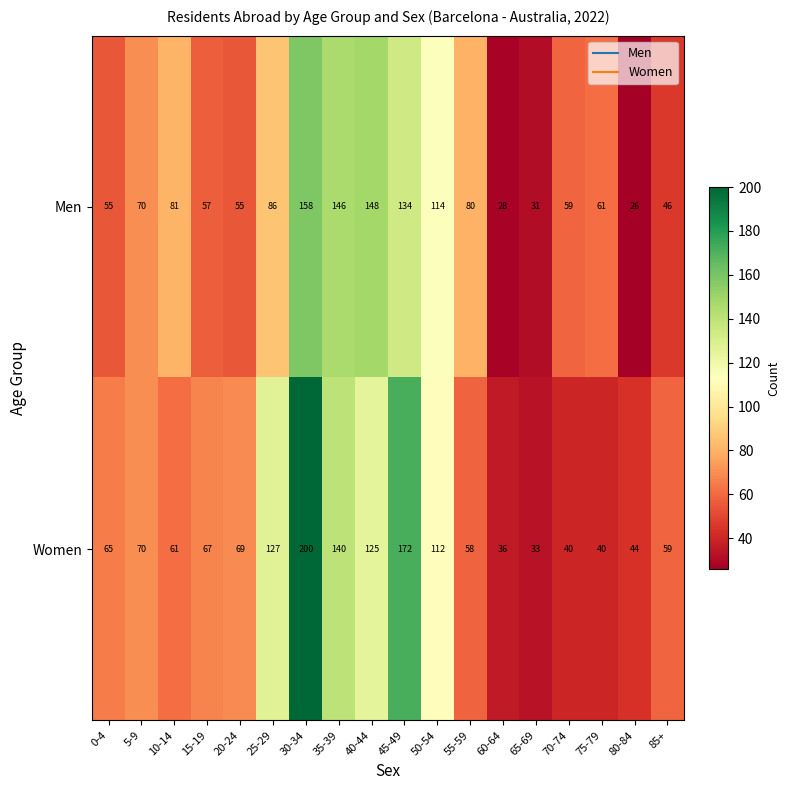

At how many categories does at least one series exceed 190?

1